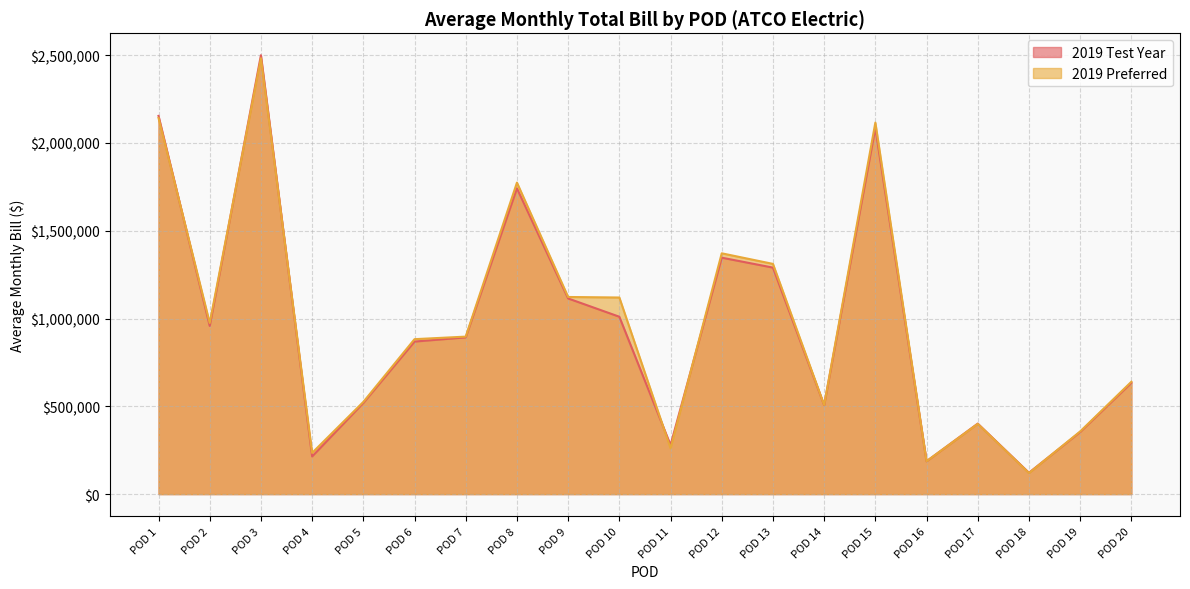

How many lines are shown in the chart?

2